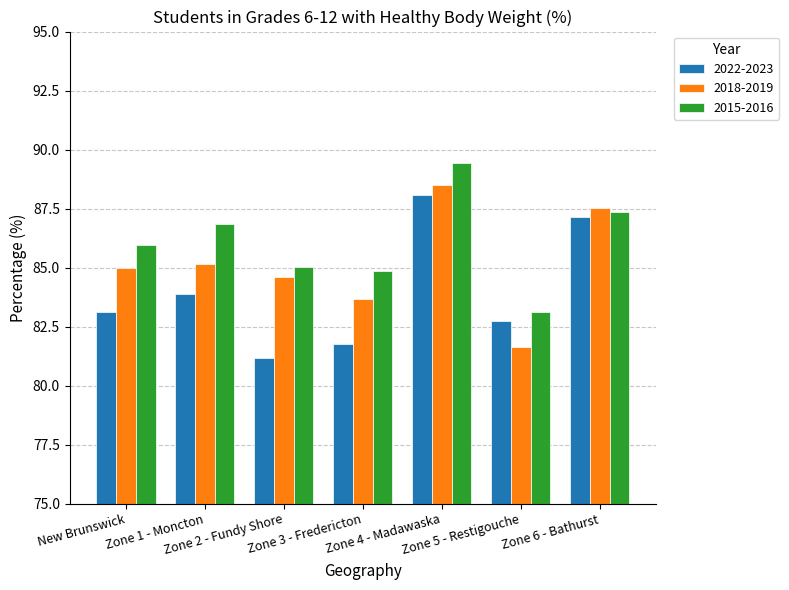

What is the difference between the 2022-2023 values at Zone 3 - Fredericton and New Brunswick?

1.4